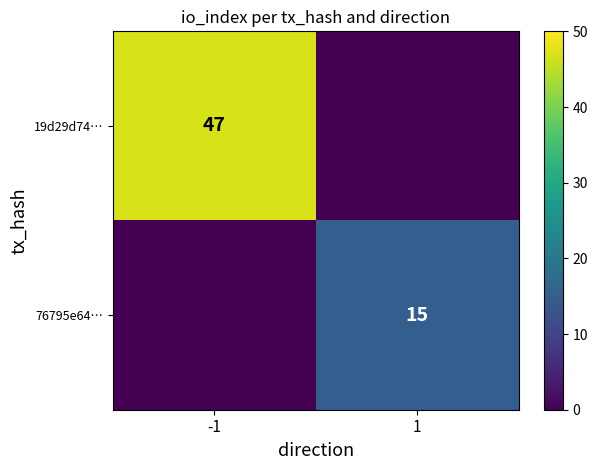

Is it true that 19d29d74… equals 47 at -1?

True